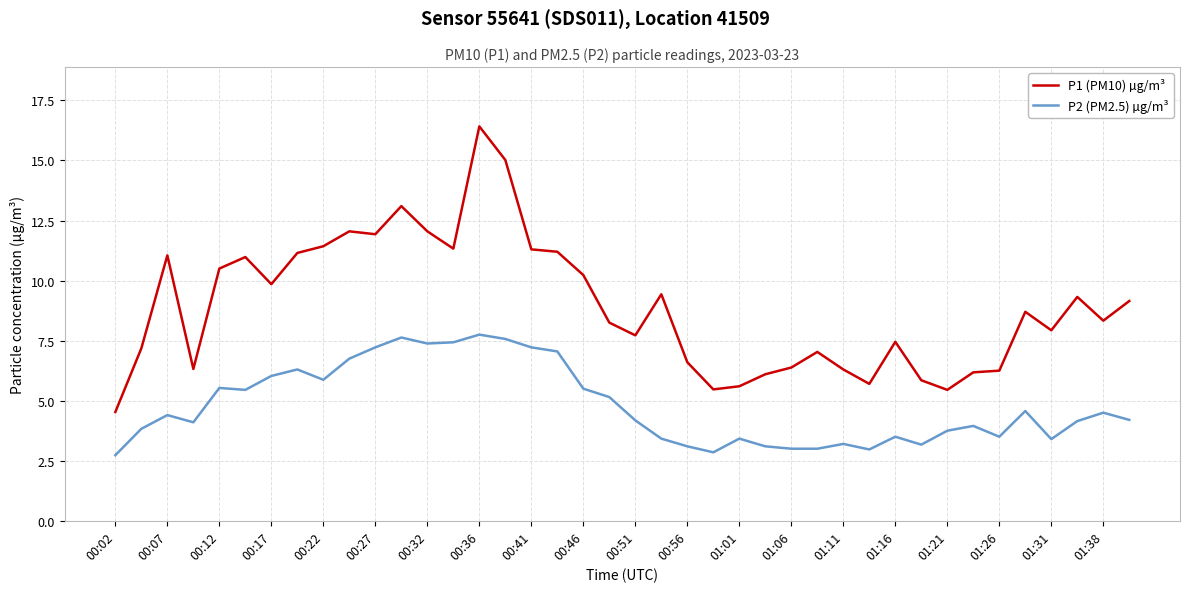

Which series has the widest spread of values?

P1 (PM10) µg/m³